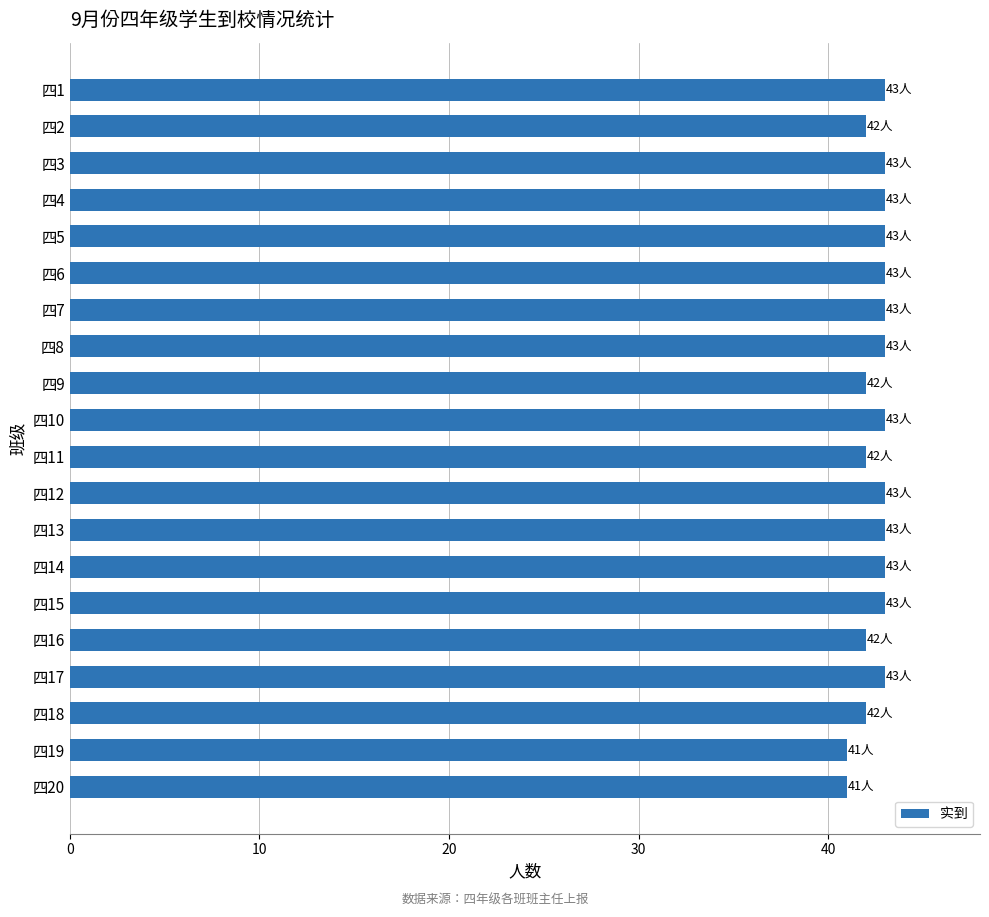

What is the maximum value shown in the chart?

43